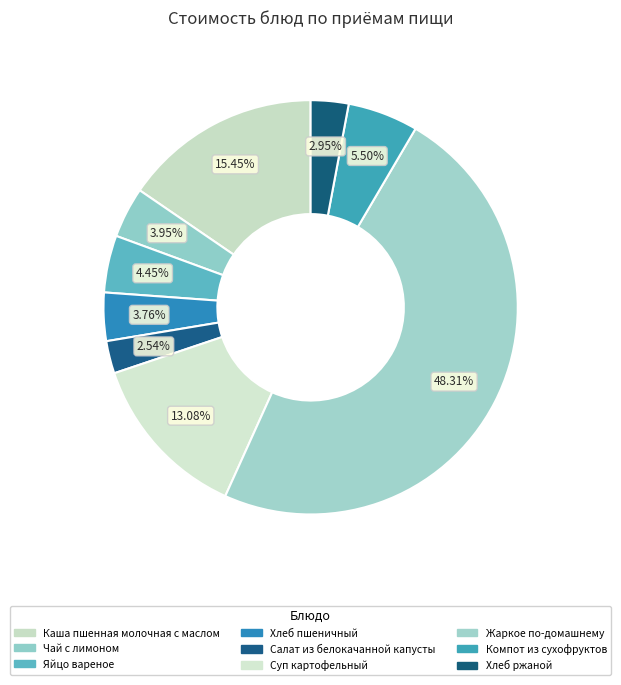

Does Каша пшенная молочная с маслом account for over 50% of the chart?

No